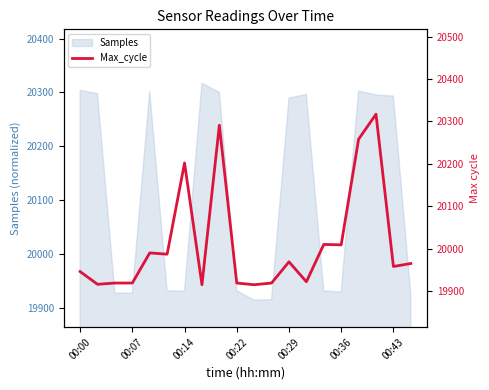

Where is the first local minimum?

00:07